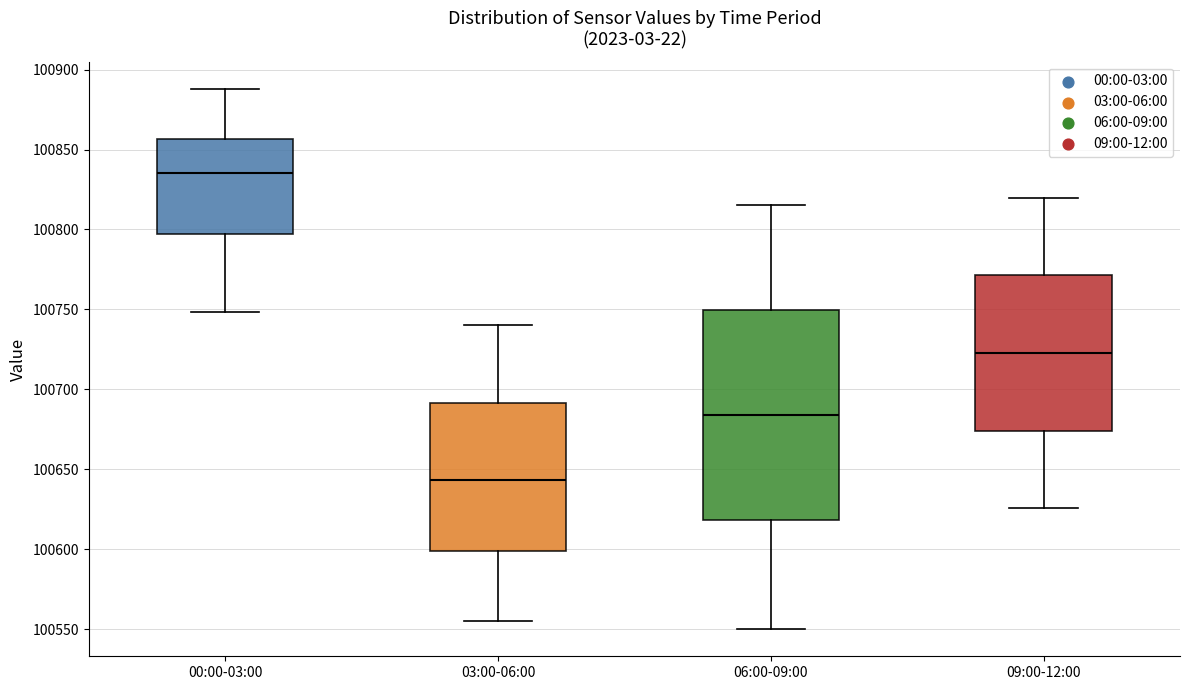

Which box has the highest median line?

00:00-03:00